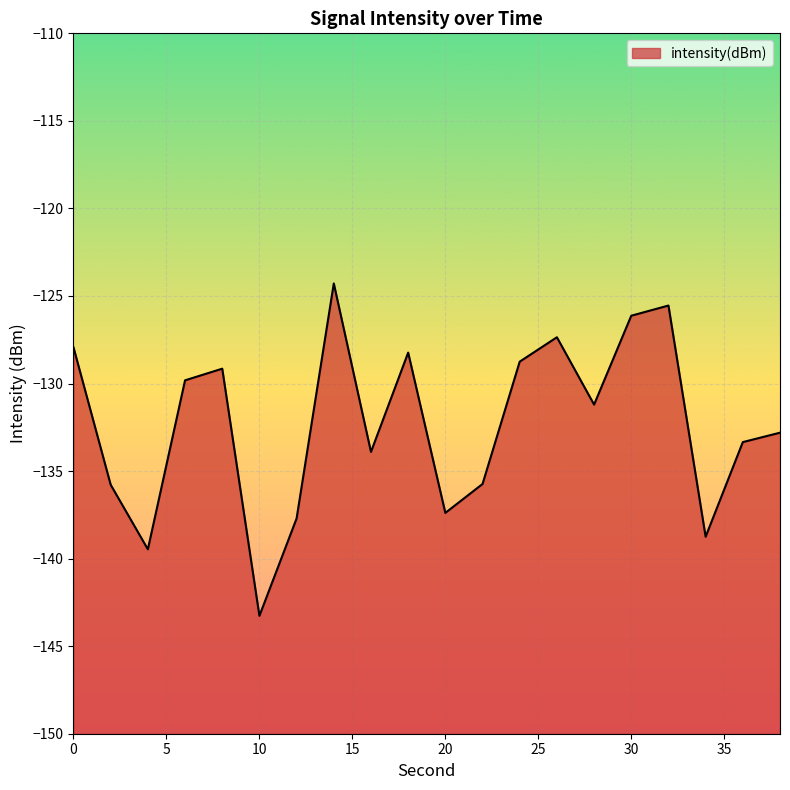

Between 12 and 14, which is larger?

14